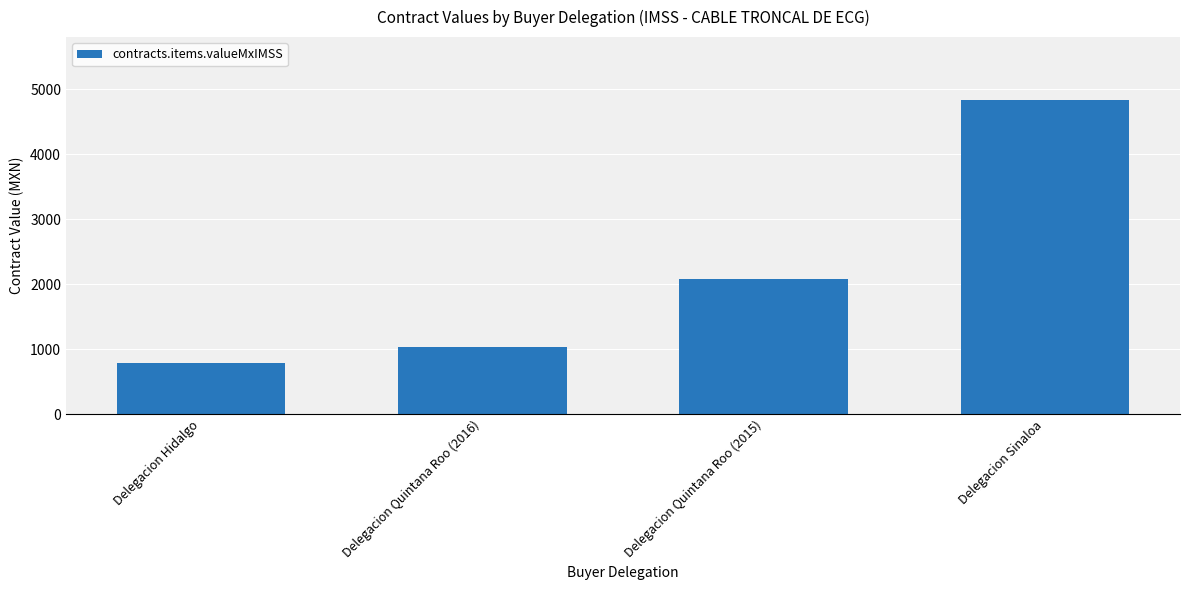

Which label corresponds to the smallest value in the chart?

Delegacion Hidalgo